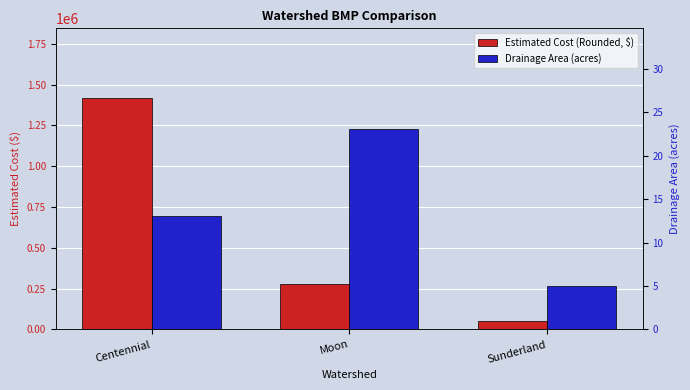

What is the label of the 2nd bar from the left?

Moon